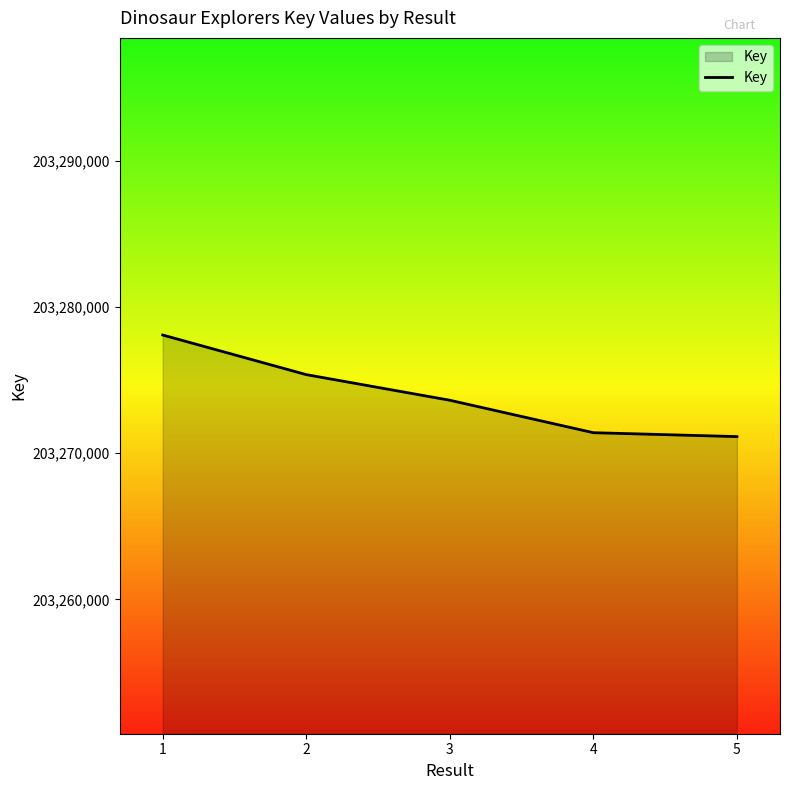

What is the change in value from 1 to 2?

-2710